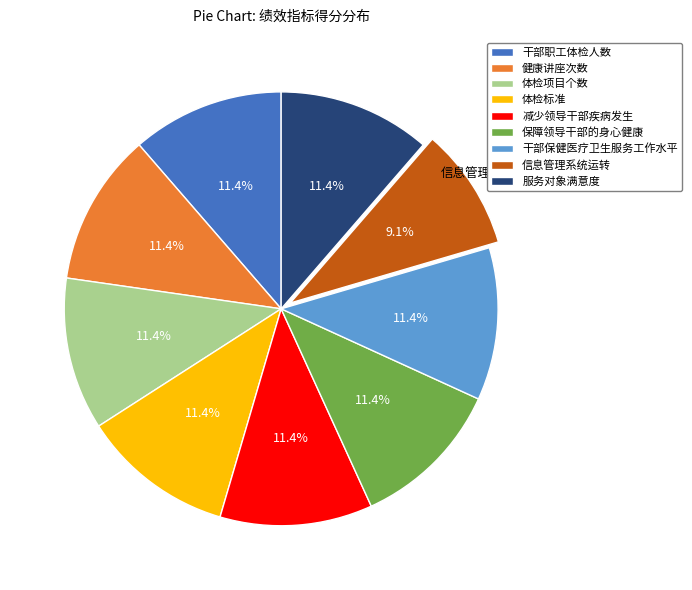

What is the total percentage of 保障领导干部的身心健康 and 服务对象满意度?

22.7%